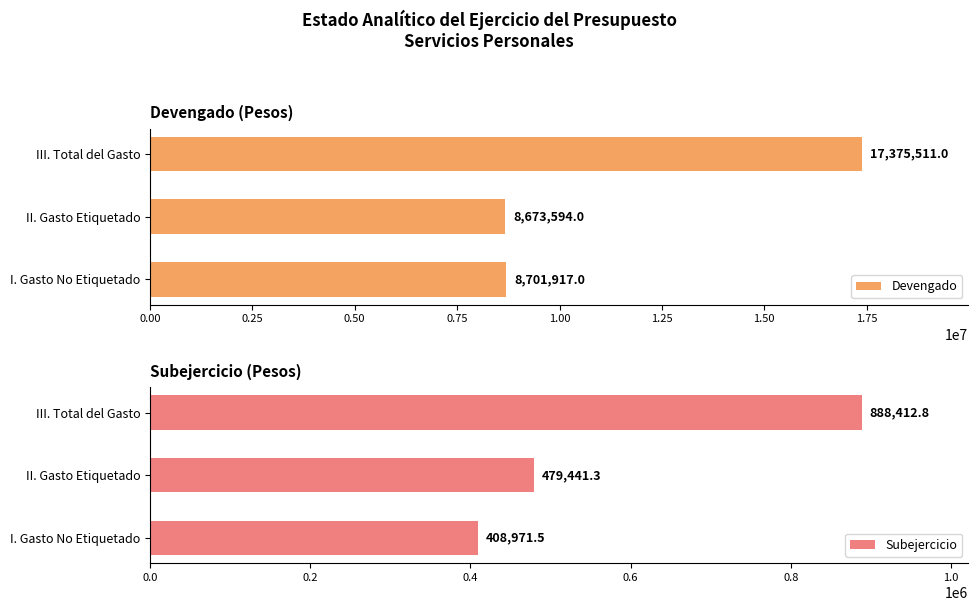

True or false: Devengado has a value of 3168825 at I. Gasto No Etiquetado.

False